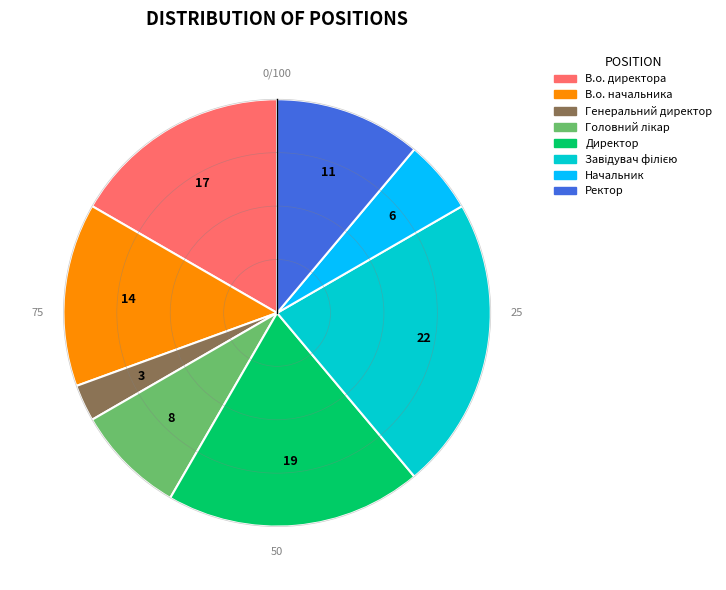

How many slices are in this pie chart?

8